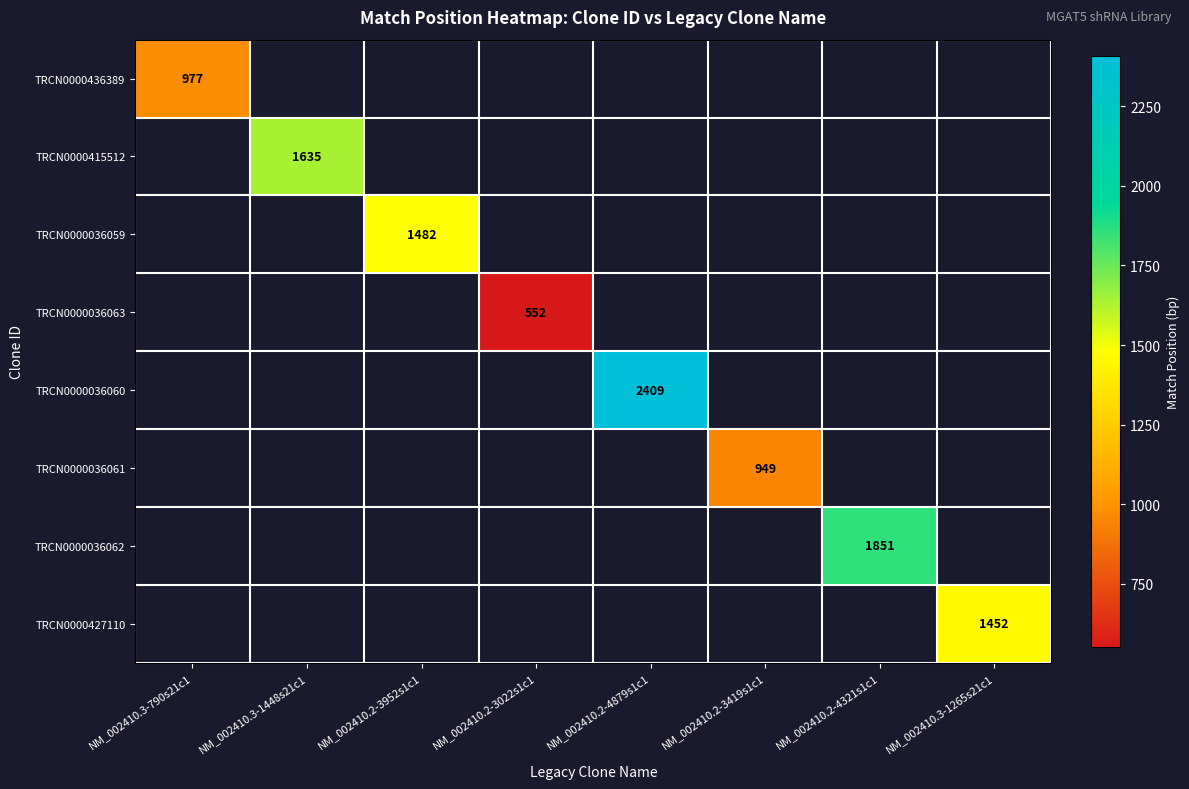

True or false: TRCN0000415512 has a value of 777 at NM_002410.3-1448s21c1.

False